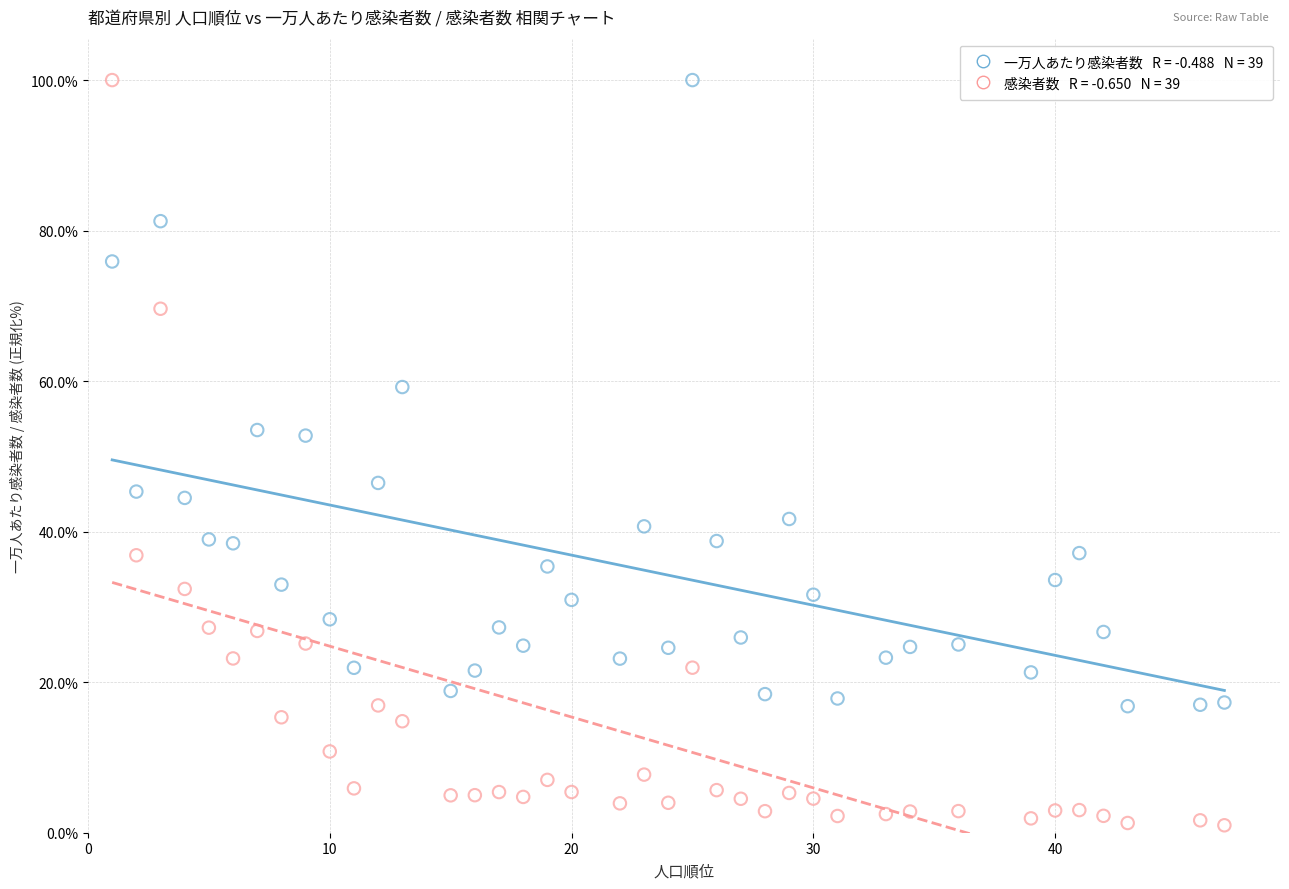

Across all data points, what is the range of X values (max minus min)?

46.0